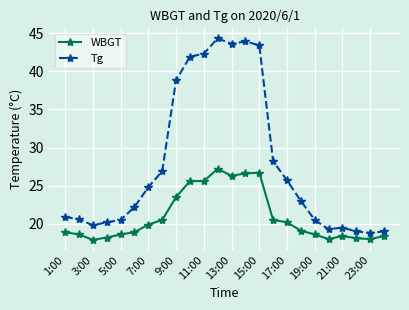

True or false: WBGT has more than 0 interior local peaks.

True